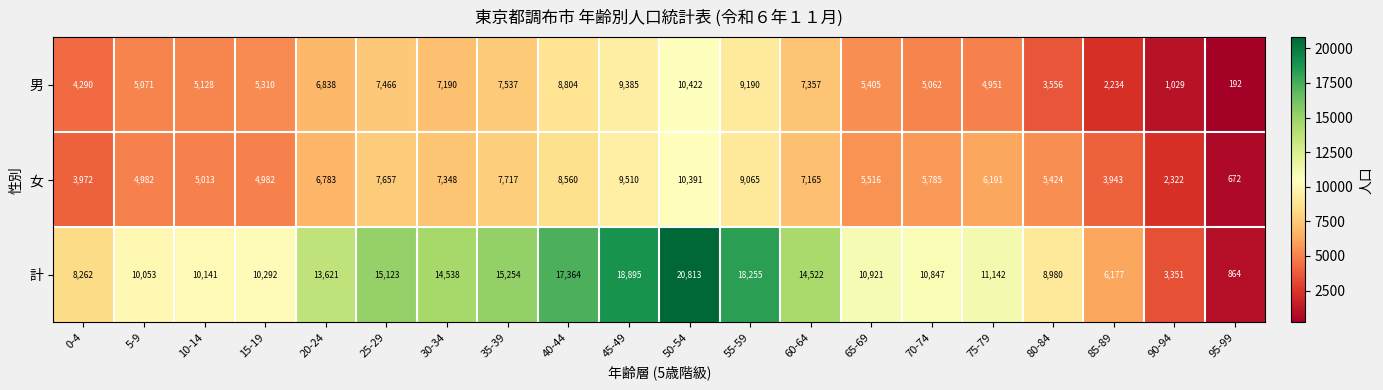

What is the spread (max minus min) of values at 15-19?

5310